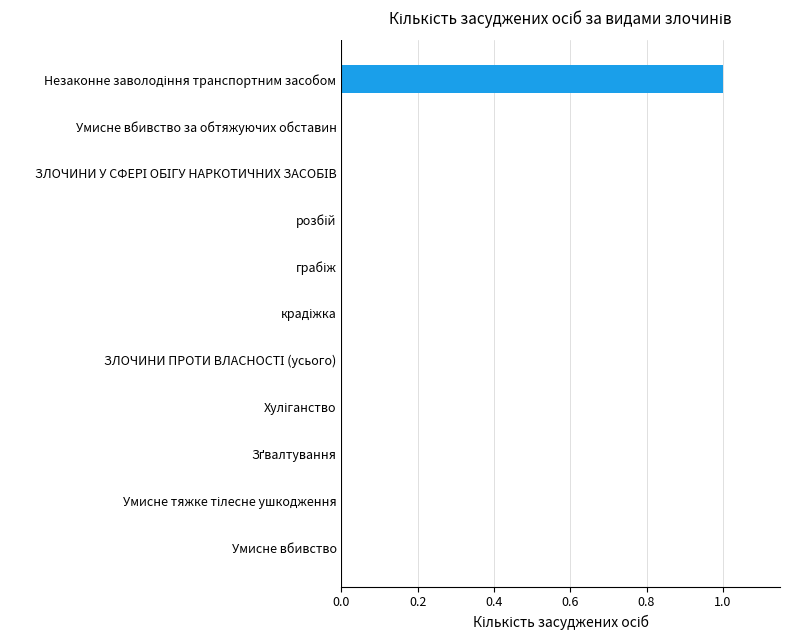

The chart shows a value of 1 at Умисне вбивство. True or false?

False